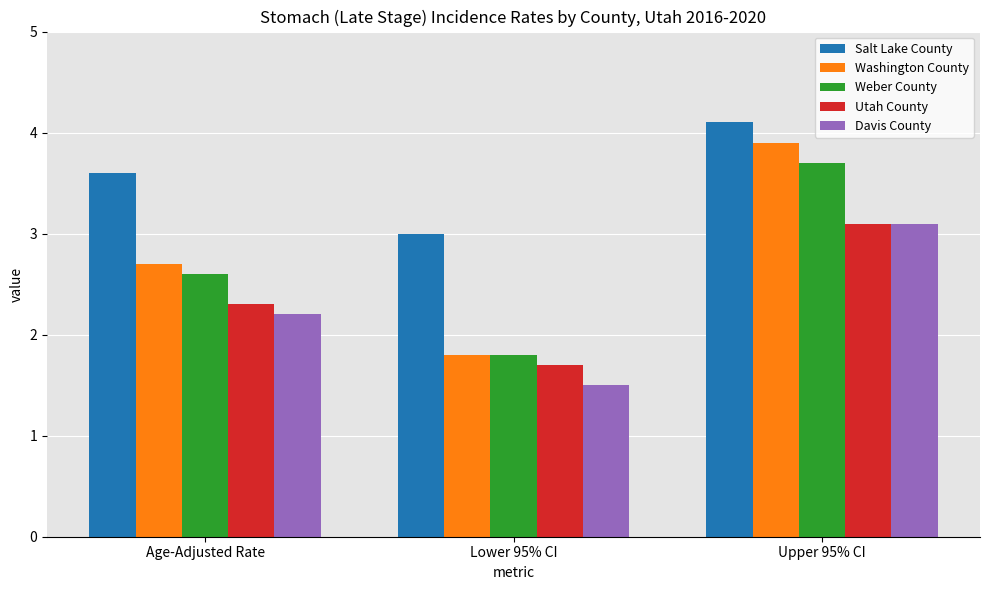

Which category has the highest value in the Davis County series?

Upper 95% CI